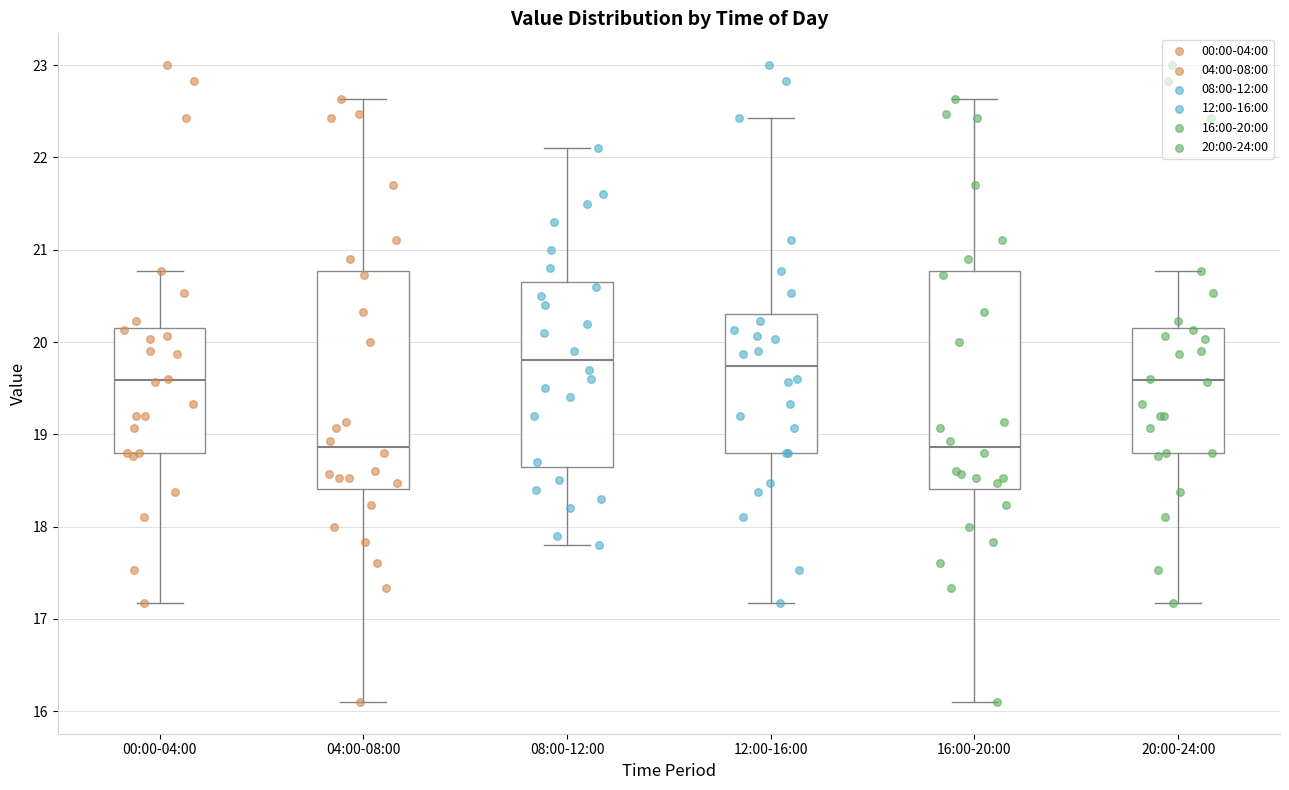

Reading left to right, read every box against the y-axis: the position of its median line, the range the box covers, and the ends of its whiskers. The values are not printed on the chart, so give them approximately, as read against the axis.

00:00-04:00: median 19.6, box 18.8 to 20.2, whiskers 17.2 to 20.8
04:00-08:00: median 18.9, box 18.4 to 20.8, whiskers 16.1 to 22.6
08:00-12:00: median 19.8, box 18.7 to 20.7, whiskers 17.8 to 22.1
12:00-16:00: median 19.7, box 18.8 to 20.3, whiskers 17.2 to 22.4
16:00-20:00: median 18.9, box 18.4 to 20.8, whiskers 16.1 to 22.6
20:00-24:00: median 19.6, box 18.8 to 20.2, whiskers 17.2 to 20.8